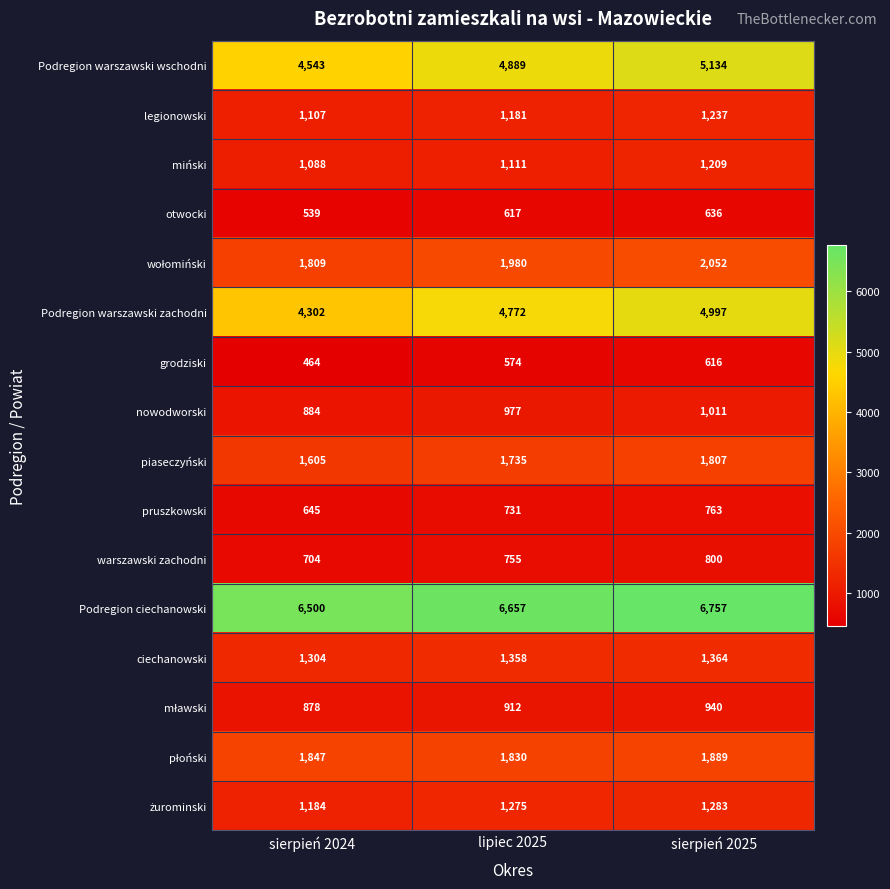

Between lipiec 2025 and sierpień 2025, which series saw the biggest shift?

Podregion warszawski wschodni